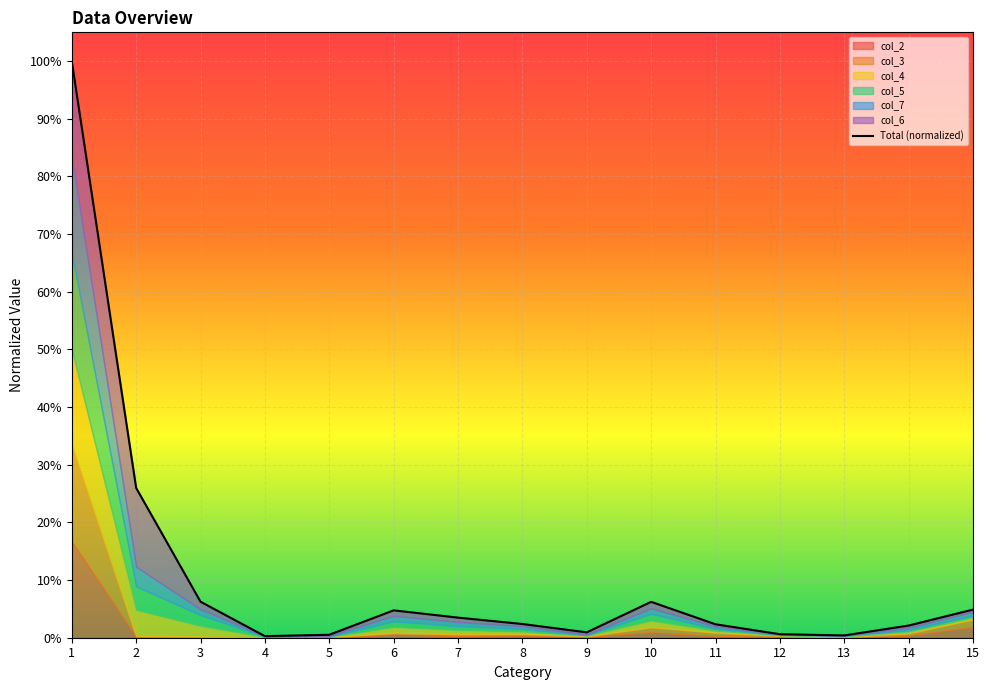

What is the approximate value at 5?

0.5